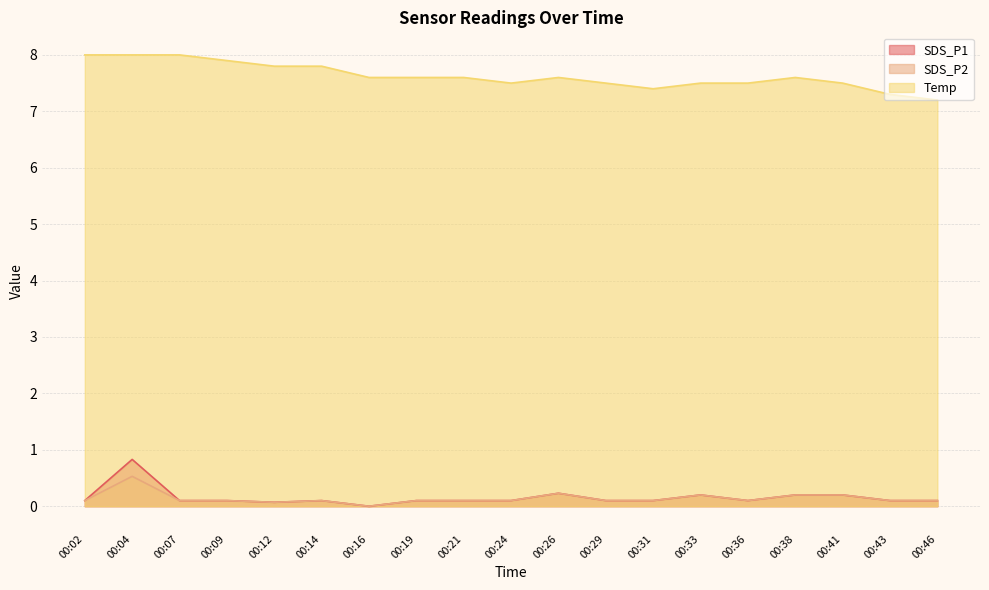

True or false: SDS_P1 has a value of 0.1 at 00:09.

True